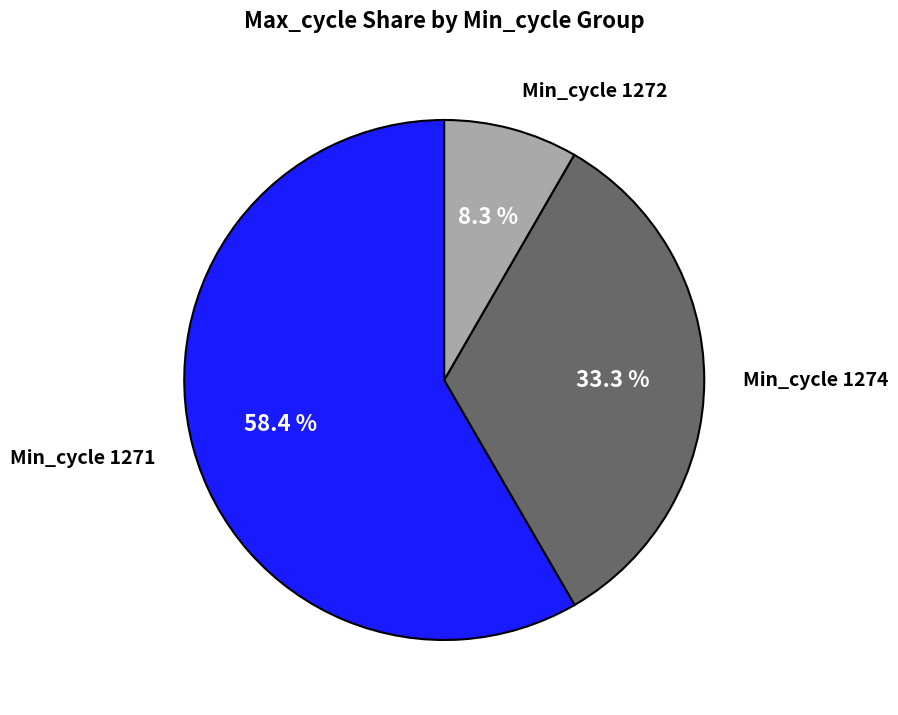

Which has a higher value, Min_cycle 1272 or Min_cycle 1274?

Min_cycle 1274